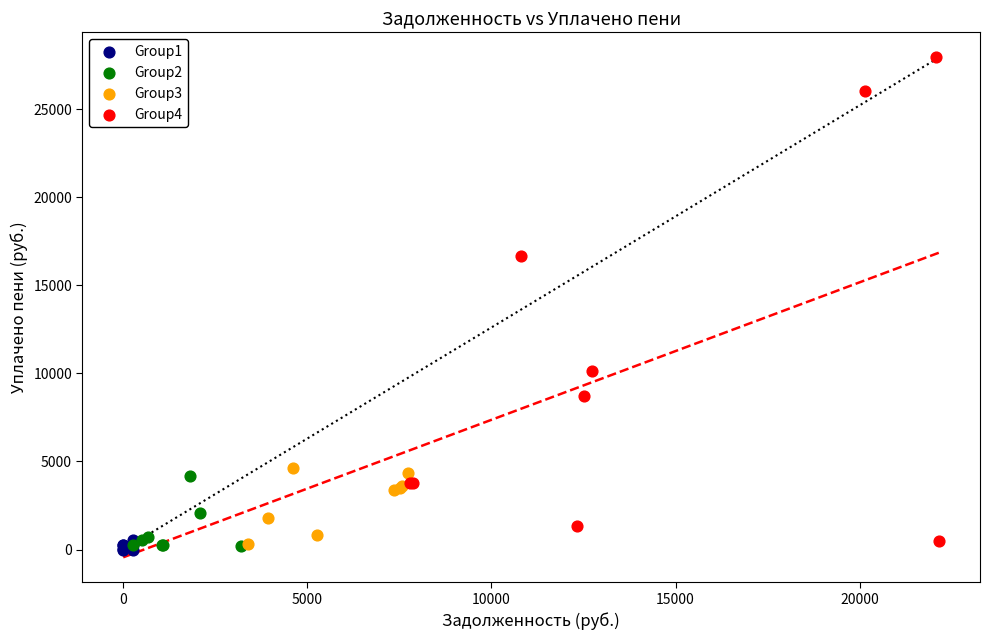

Which series has the widest spread of Y values?

Group4